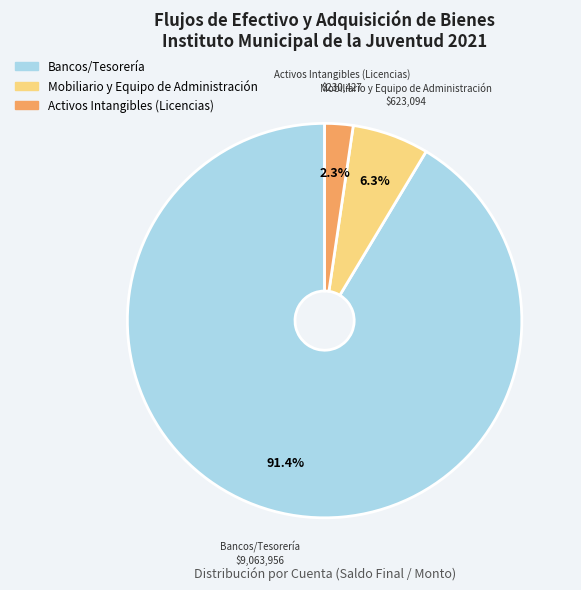

Is there a majority slice in this chart?

Yes